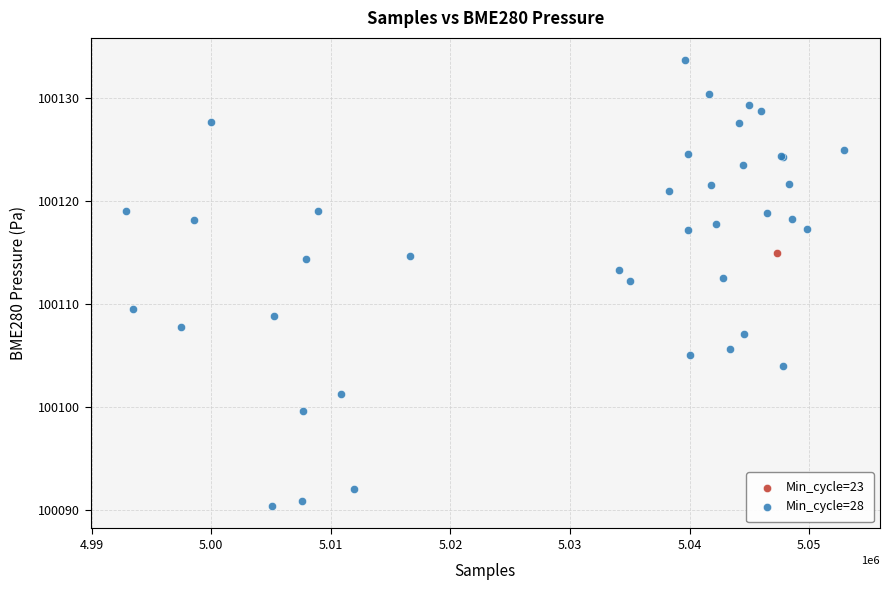

What are all the series names shown in the legend?

Min_cycle=23, Min_cycle=28